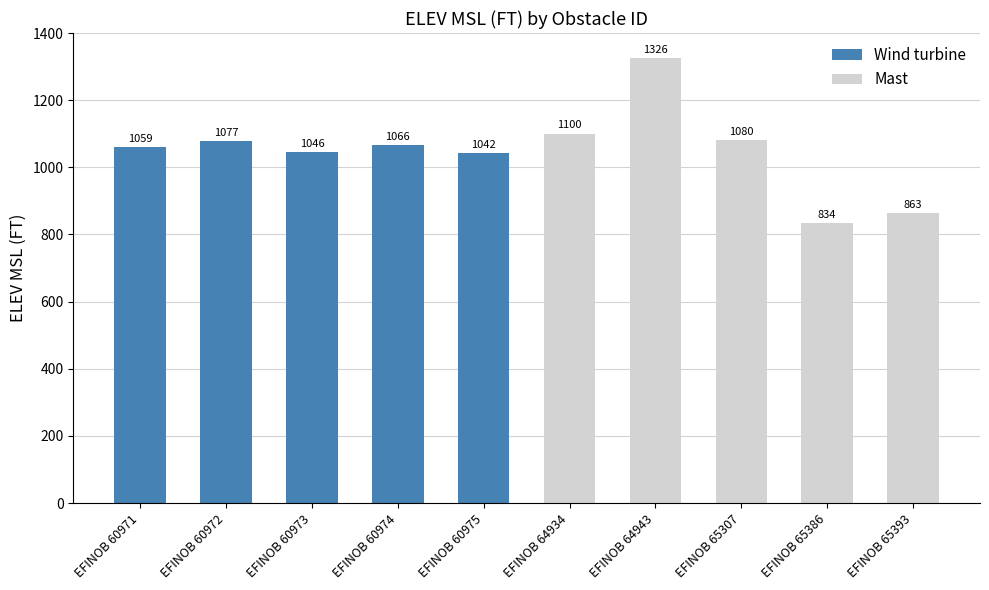

At EFINOB 60975, list the series in order from largest to smallest.

Wind turbine, Mast